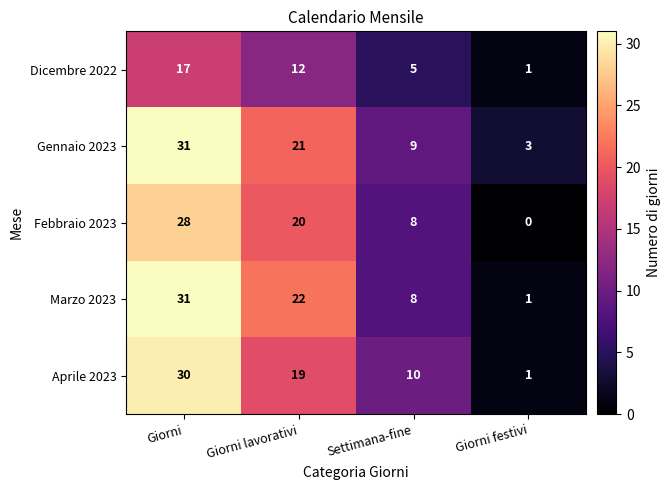

True or false: Febbraio 2023 has a value of 0 at Giorni festivi.

True